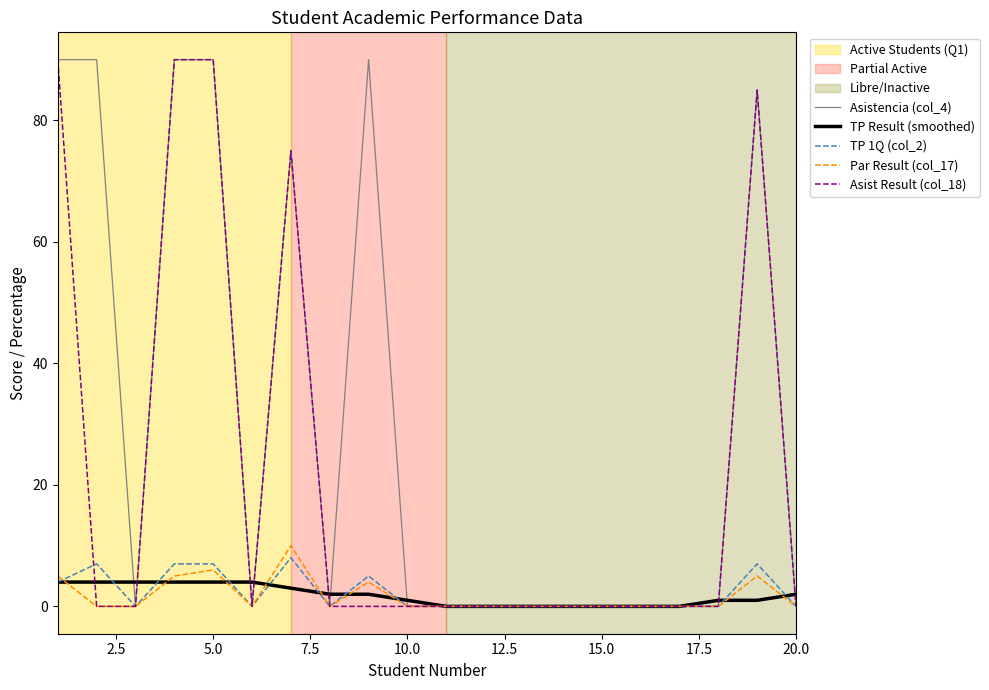

At how many categories does at least one series exceed 26?

7